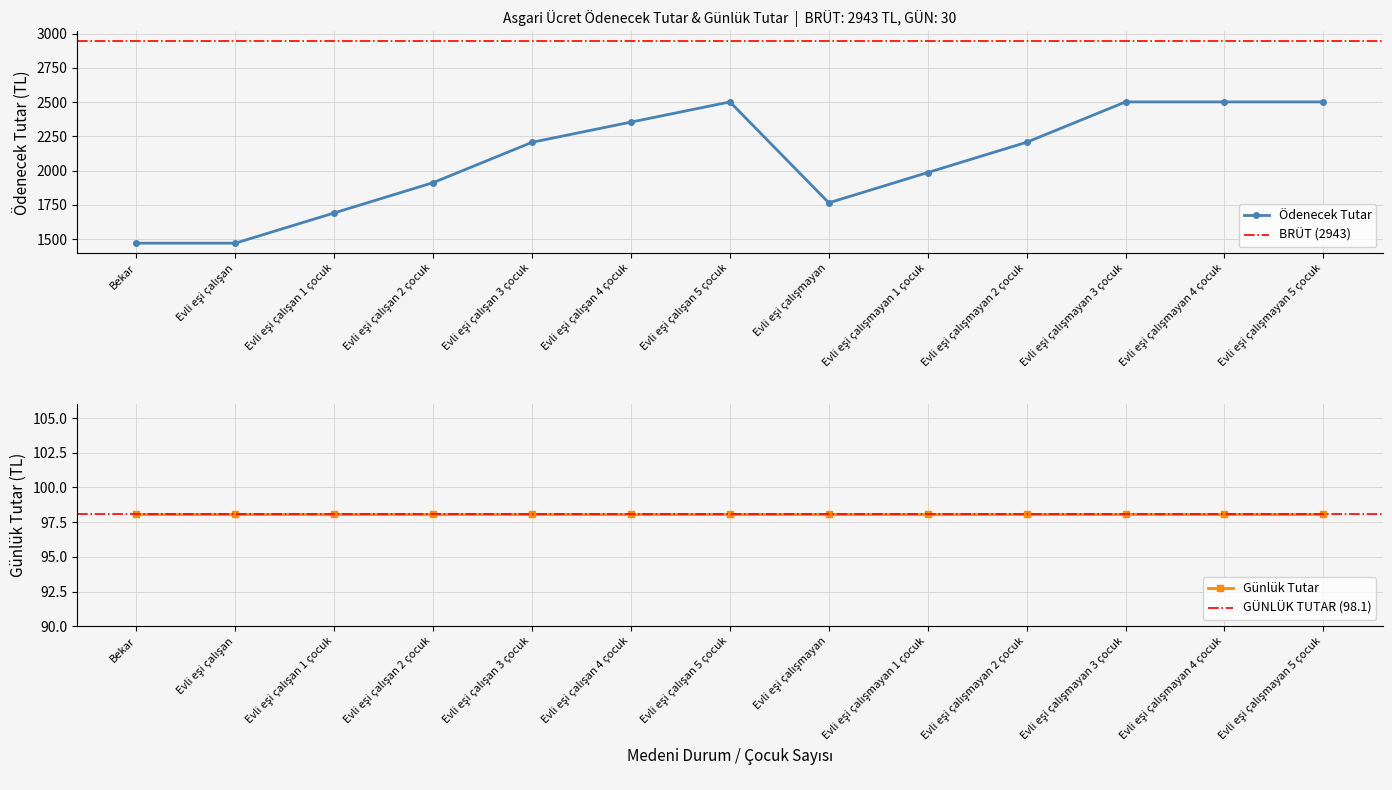

What is the ratio of the value at Evli eşi çalışan 5 çocuk to the value at Evli eşi çalışan 4 çocuk?

1.1